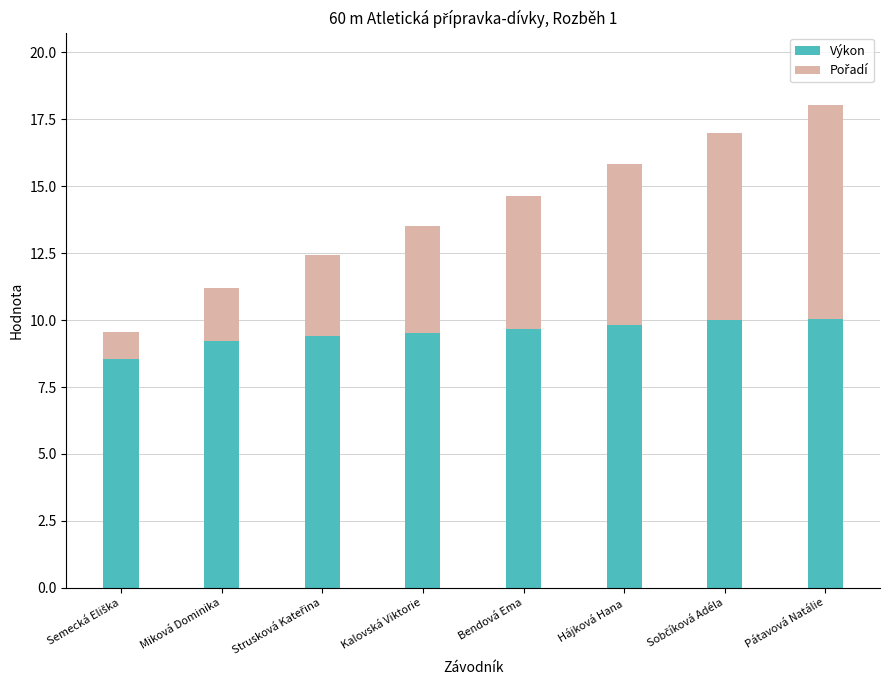

What is the approximate value of Výkon at Bendová Ema?

9.7